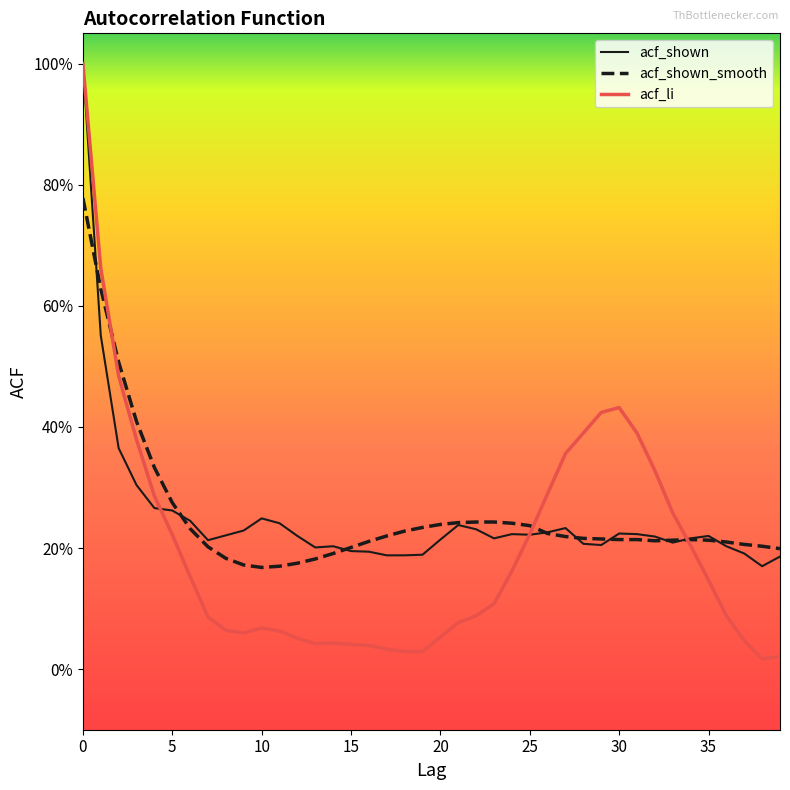

After their last crossing, which series has the higher values: acf_li or acf_shown_smooth?

acf_shown_smooth